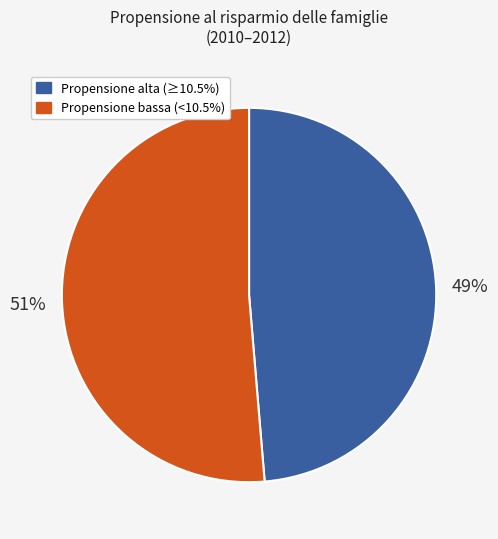

To the nearest percent, what is the average slice percentage?

50%